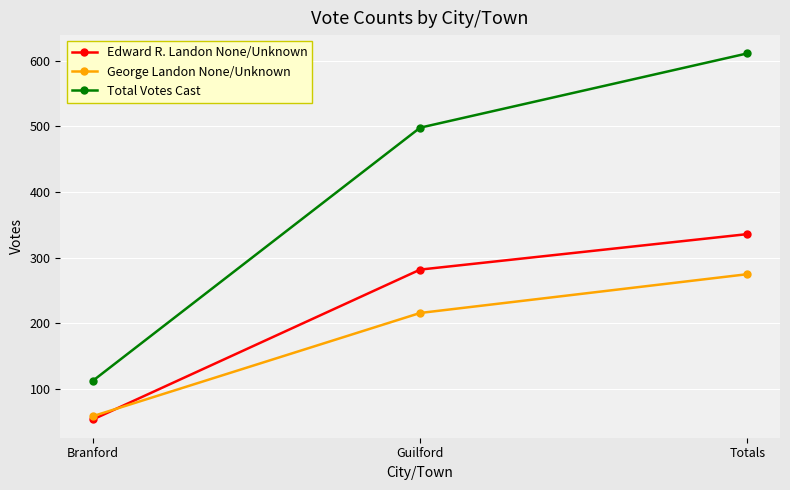

What is the difference between the second highest and minimum values in the George Landon None/Unknown series?

157